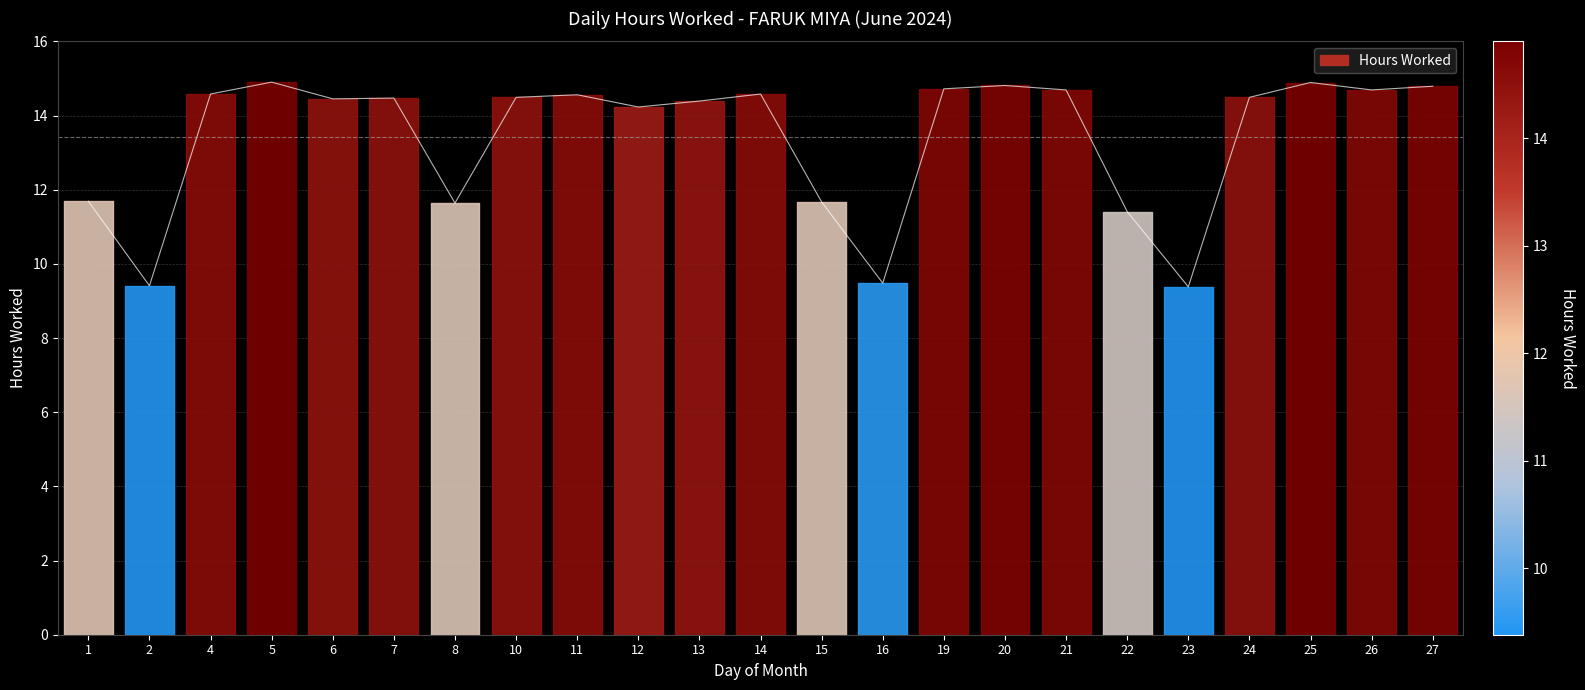

True or false: there are more than 2 points higher than both neighbors.

True